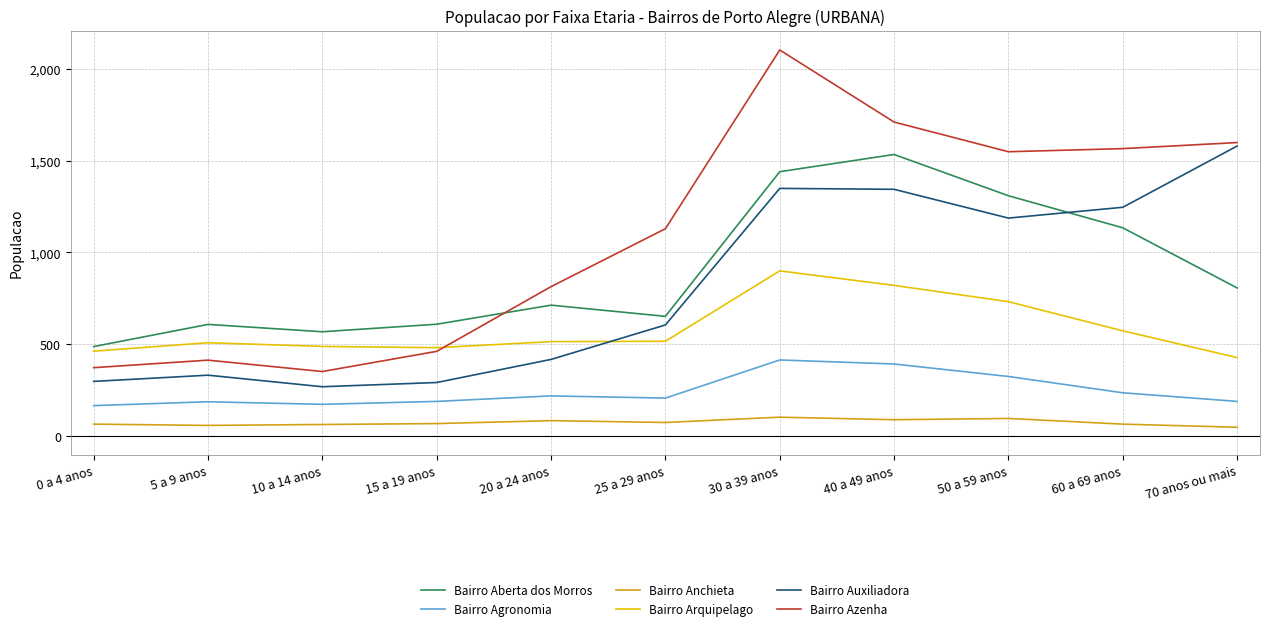

True or false: Bairro Anchieta and Bairro Azenha cross at least once.

False